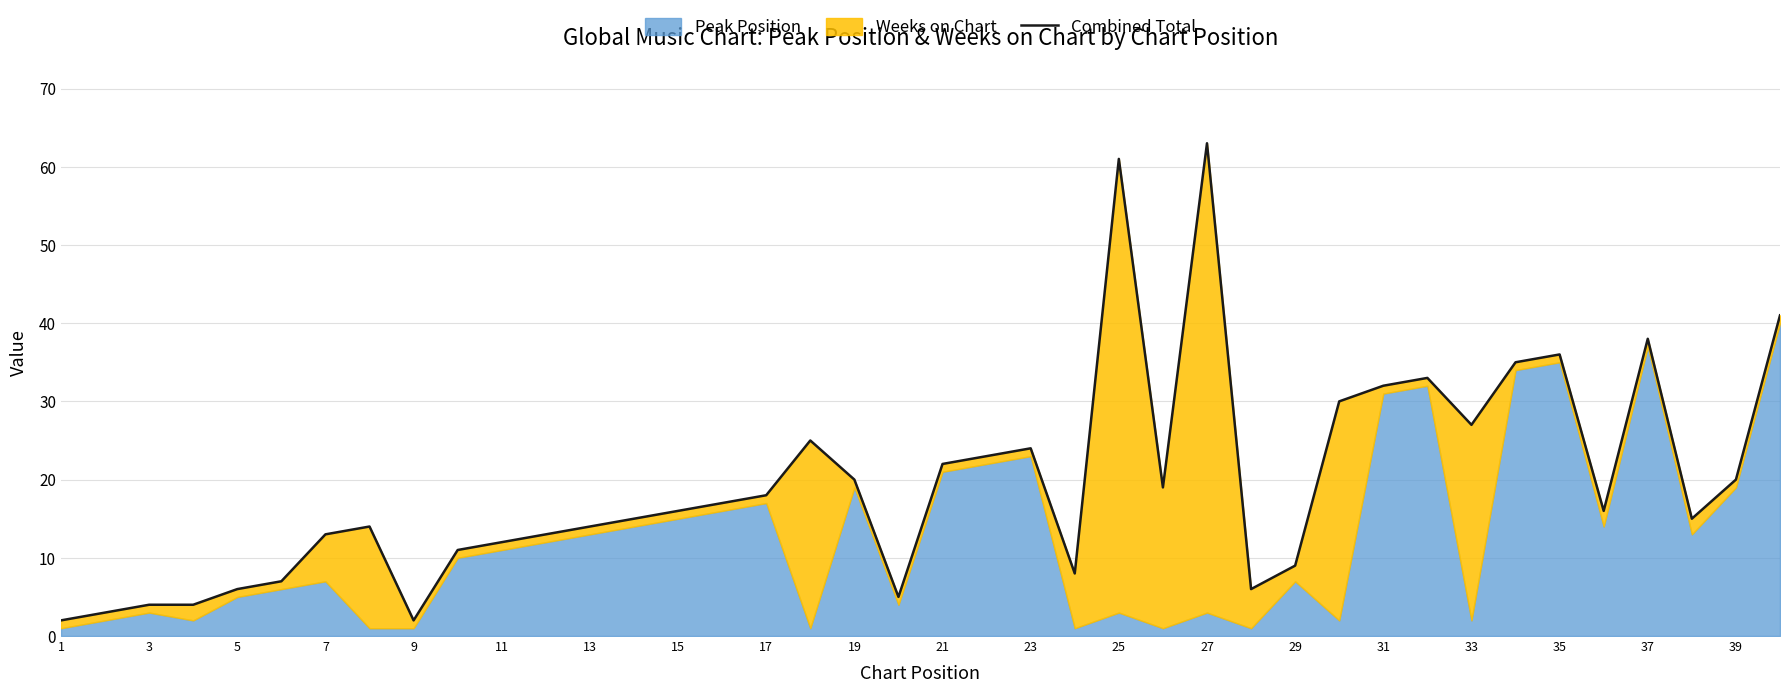

Does the chart display data point markers on the line(s)?

No